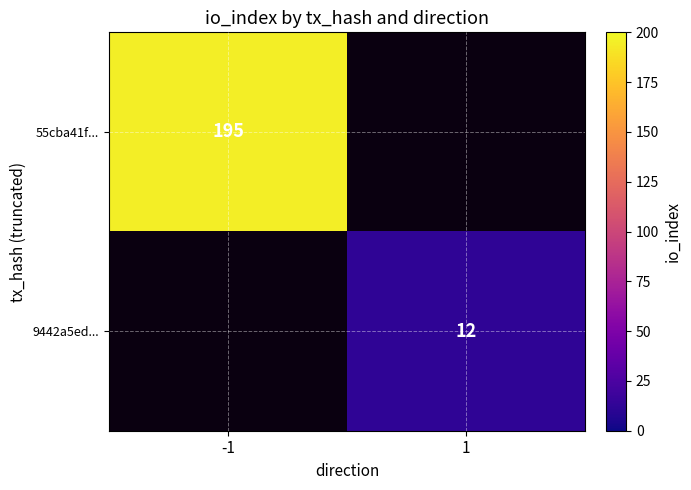

Is the value of 55cba41f... at -1 greater than the value of 9442a5ed... at 1?

Yes